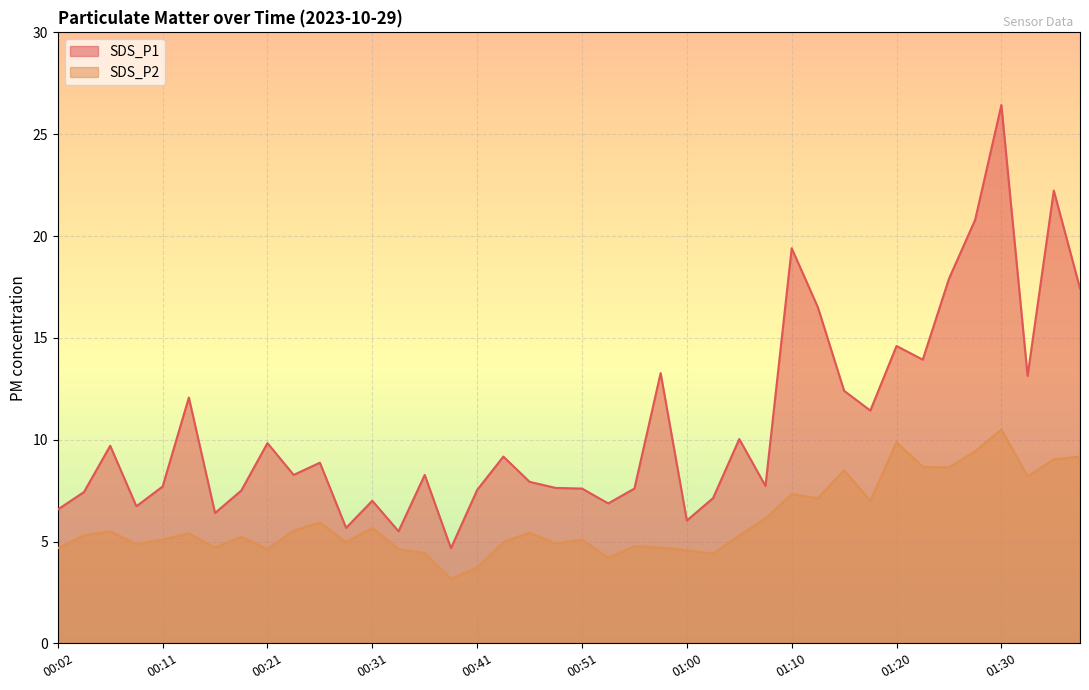

Rank the series at 00:24 from highest to lowest value.

SDS_P1, SDS_P2